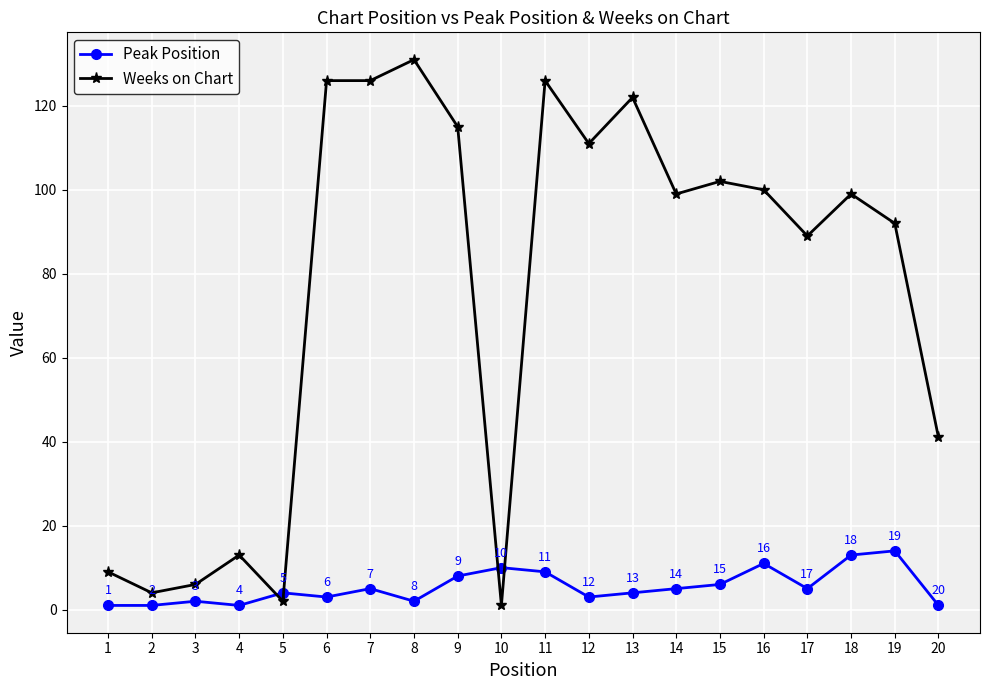

How many intersections are there between Weeks on Chart and Peak Position?

4